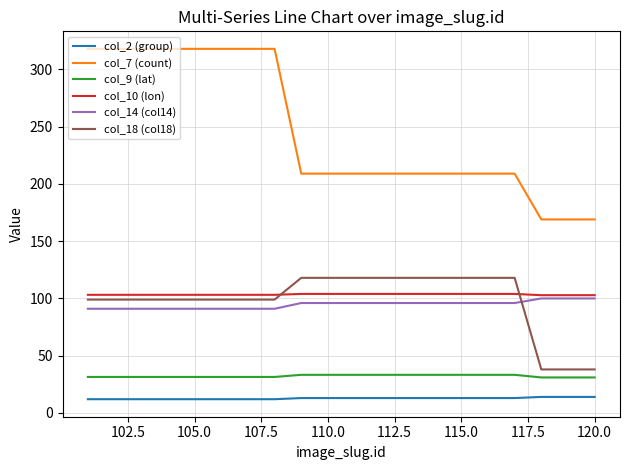

What is the difference between the maximum and second lowest values in the col_18 (col18) series?

80.0